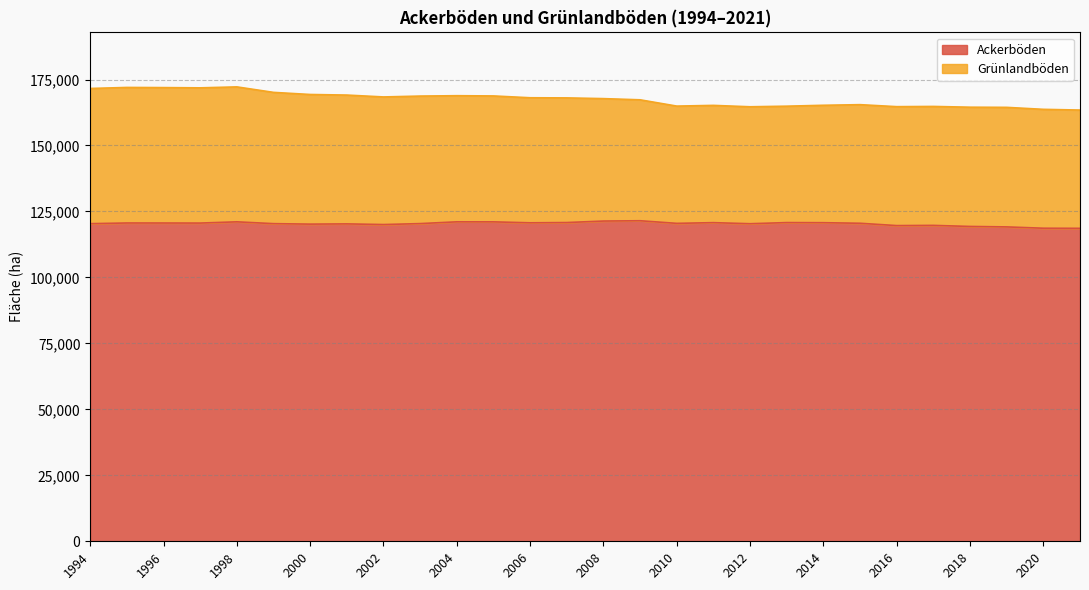

Reading left to right, what are all the values shown in this chart?

1994=120370.0	1995=120630.0	1996=120620.7	1997=120597.6	1998=121070.0	1999=120380.0	2000=120200.0	2001=120290.0	2002=120040.0	2003=120400.0	2004=121070.0	2005=121060.0	2006=120700.0	2007=120800.0	2008=121365.0	2009=121482.0	2010=120490.0	2011=120760.0	2012=120353.0	2013=120785.0	2014=120741.0	2015=120525.0	2016=119643.0	2017=119723.0	2018=119317.0	2019=119146.0	2020=118647.5	2021=118607.0